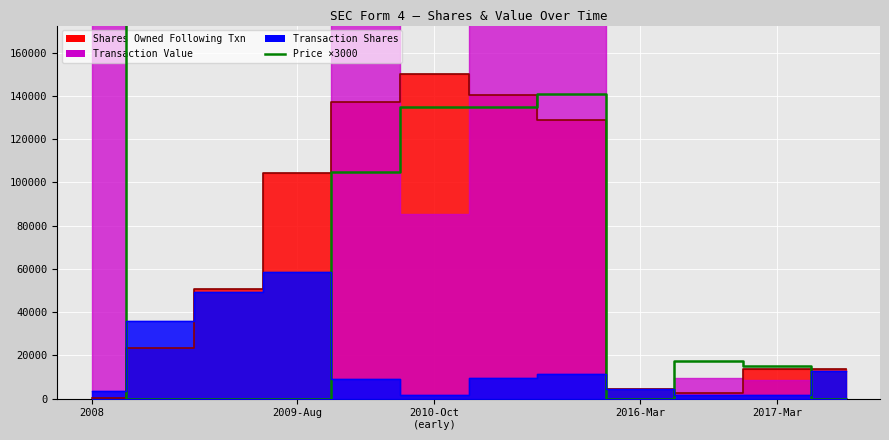

Reading right to left, what are all the values shown in this chart?

0	15000	17250	0	141000	135000	135000	105000	0	0	0	192330